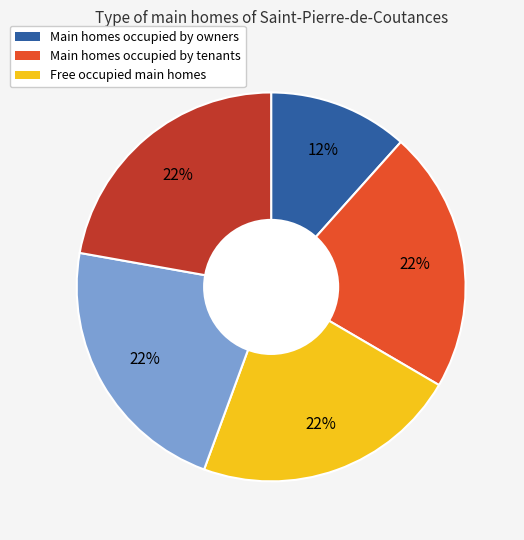

To the nearest percent, what is the average slice percentage?

20%